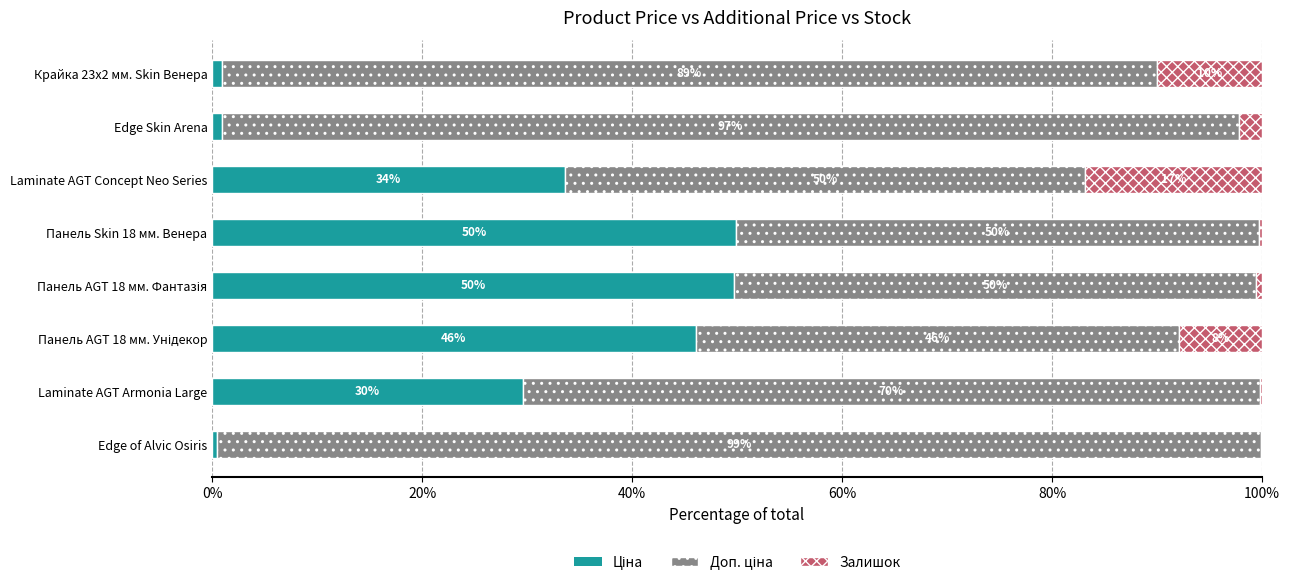

What is the total value across all series at Laminate AGT Armonia Large?

100.0